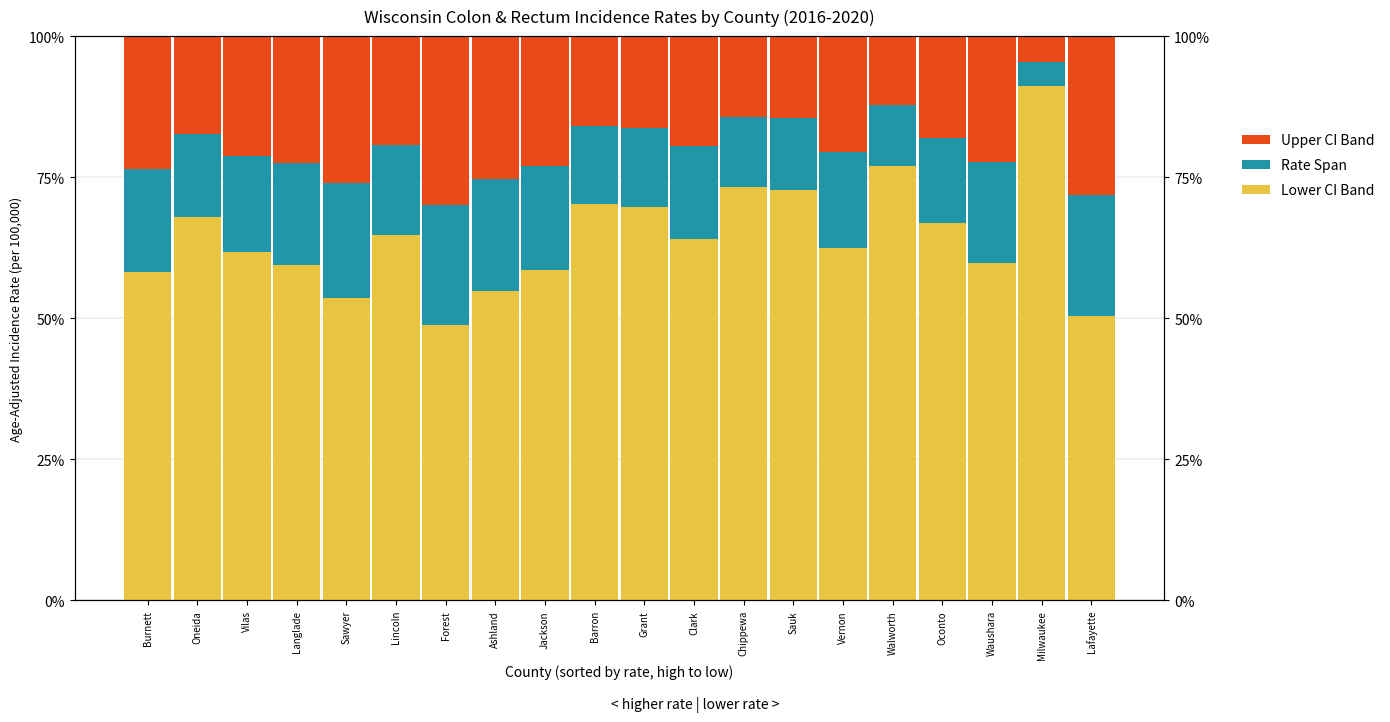

What is the spread (max minus min) of values at Jackson?

40.2